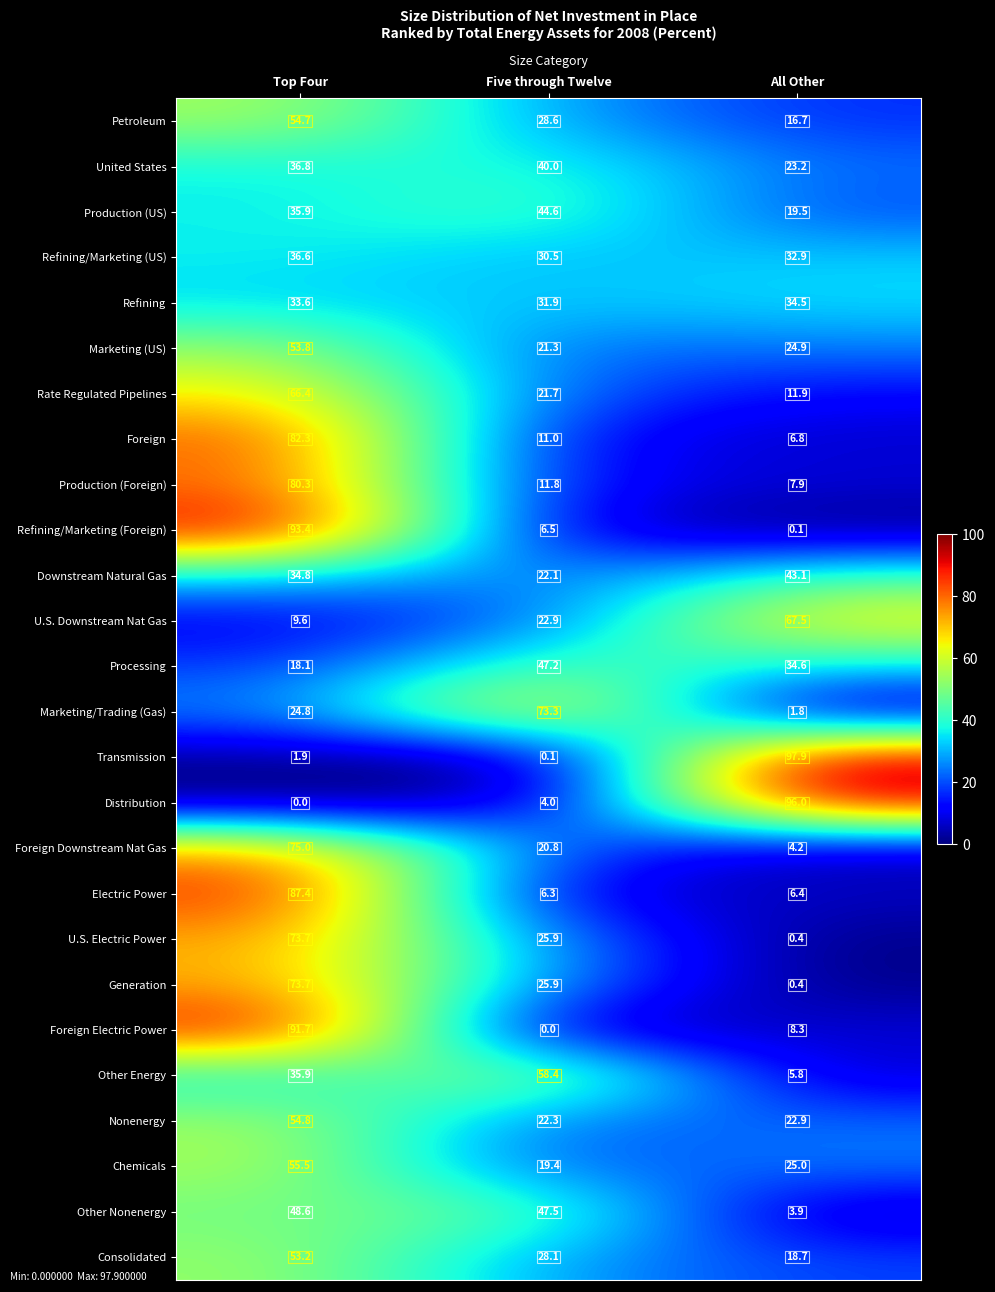

What is the average value of the Foreign series?

33.4